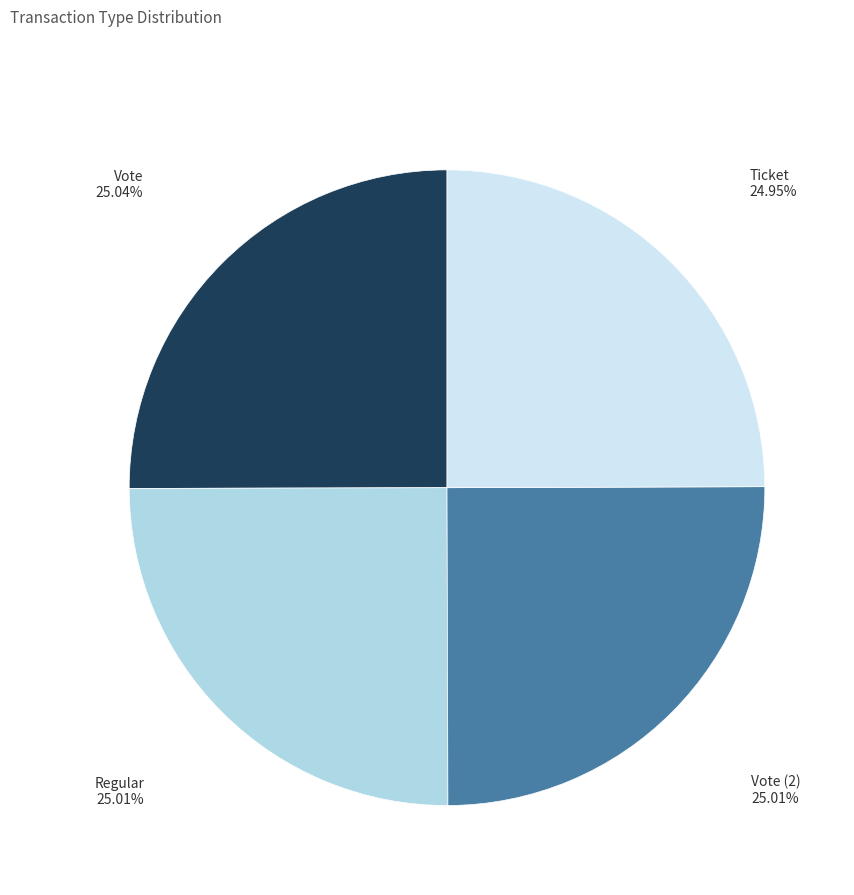

How many slices are in this pie chart?

4